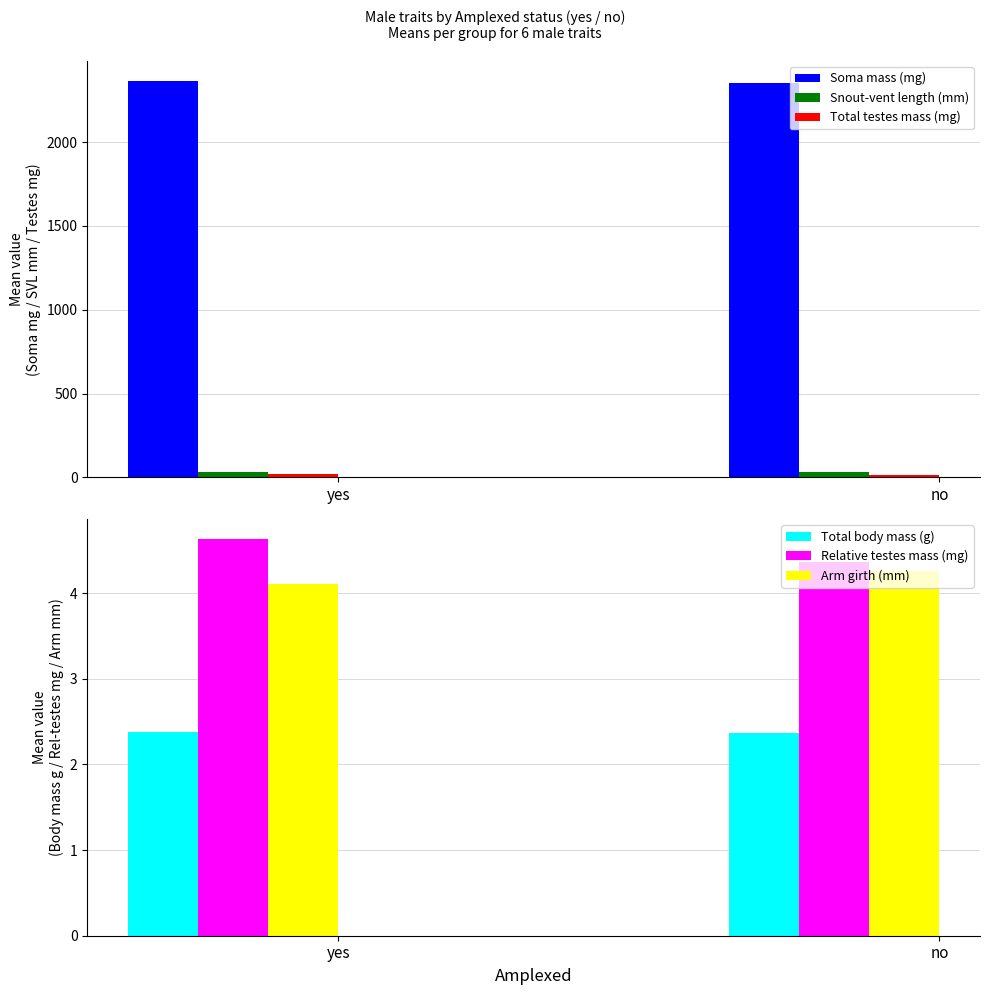

How many Arm girth (mm) values are between 4 and 5?

2